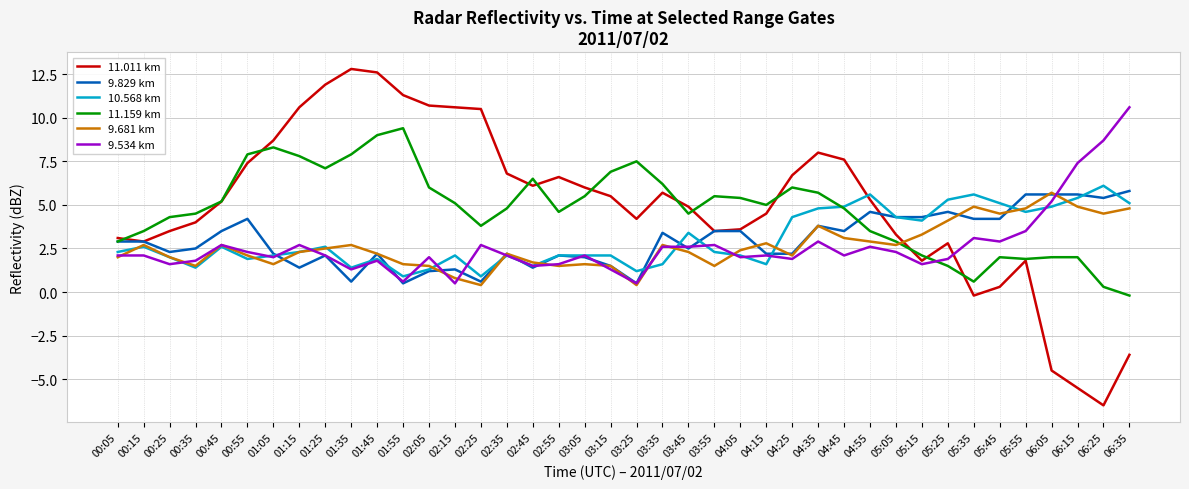

What is the minimum value shown in the chart?

-6.5